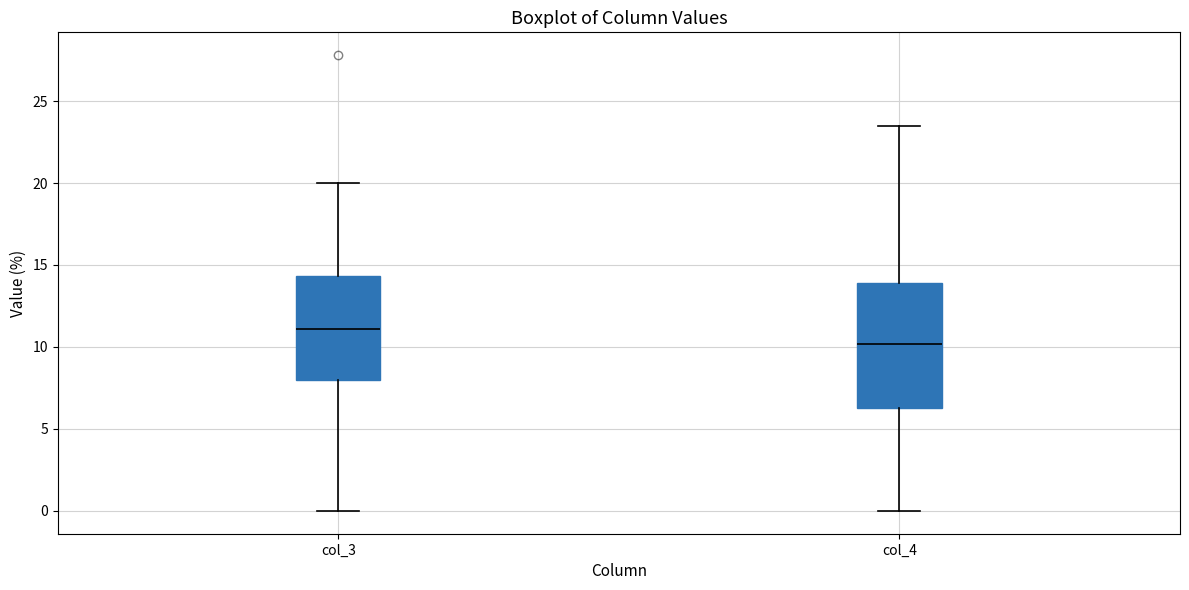

Reading left to right, read every box against the y-axis: the position of its median line, the range the box covers, and the ends of its whiskers. The values are not printed on the chart, so give them approximately, as read against the axis.

col_3: median 11.0, box 8.0 to 14.5, whiskers 0.0 to 20.0
col_4: median 10.0, box 6.5 to 14.0, whiskers 0.0 to 23.5